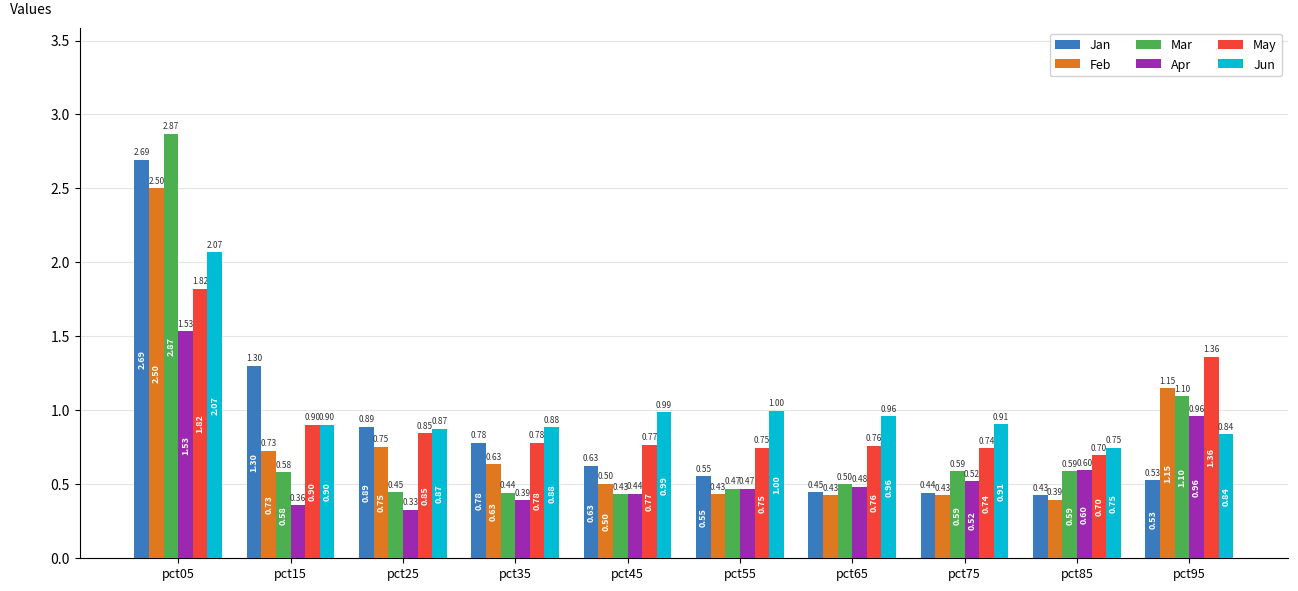

The value of Apr at pct75 is 0.7. True or false?

False